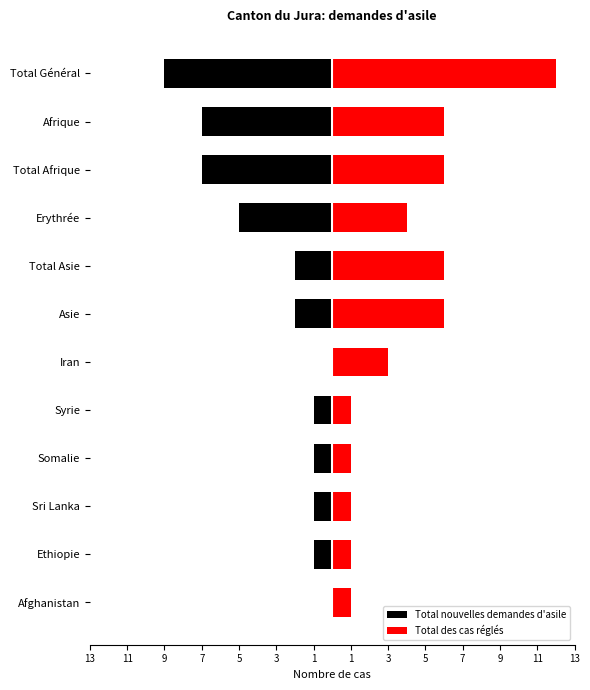

Which series changed the most between Ethiopie and Erythrée?

Total nouvelles demandes d'asile